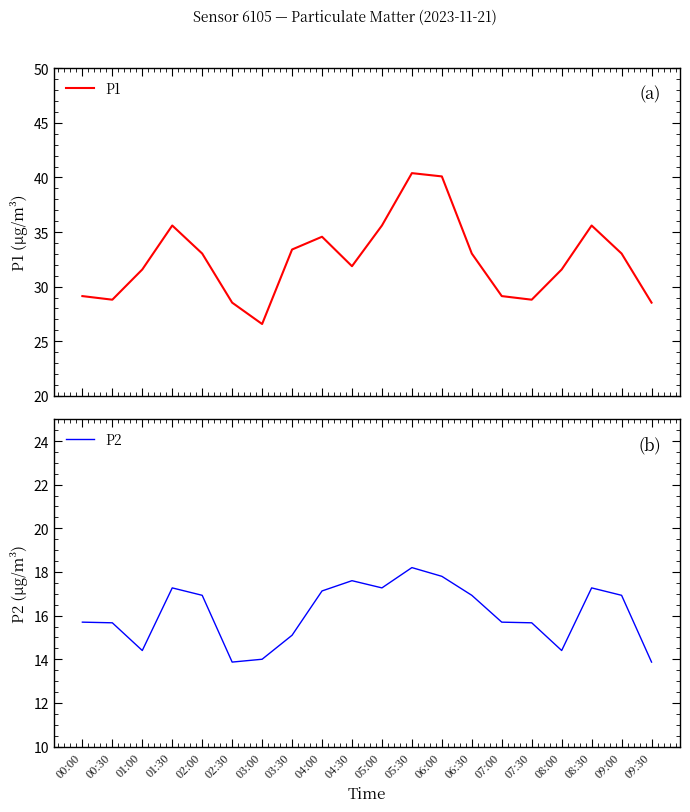

What is the label of the 19th point from the right?

00:30